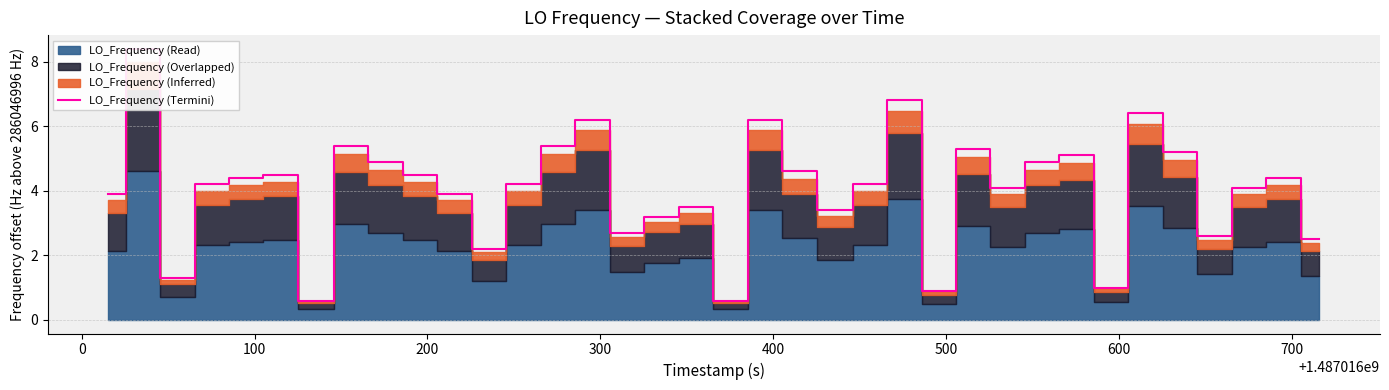

How many lines are shown in the chart?

1